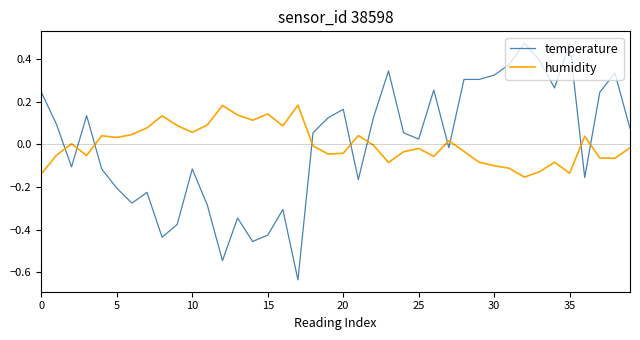

Which series has the widest spread of values?

temperature